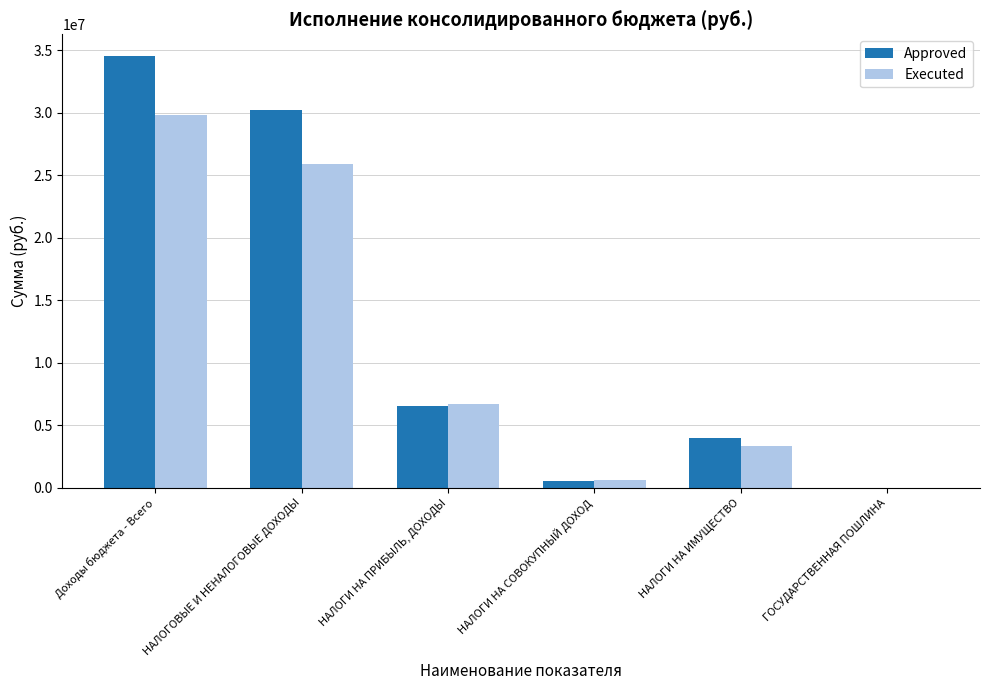

What is the maximum value for Executed?

29808567.9